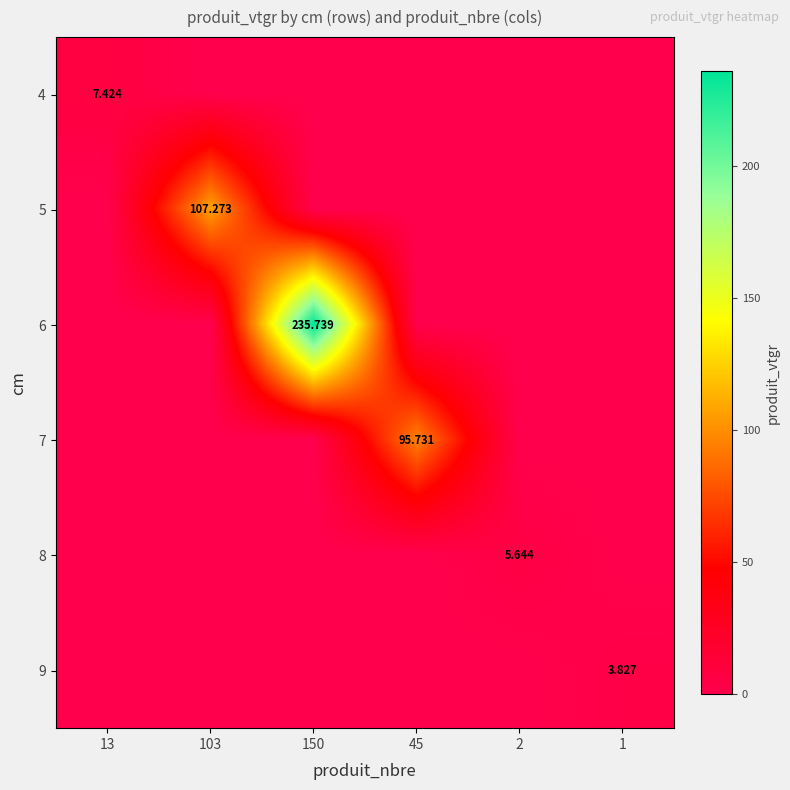

Between 150 and 1, which is larger?

150